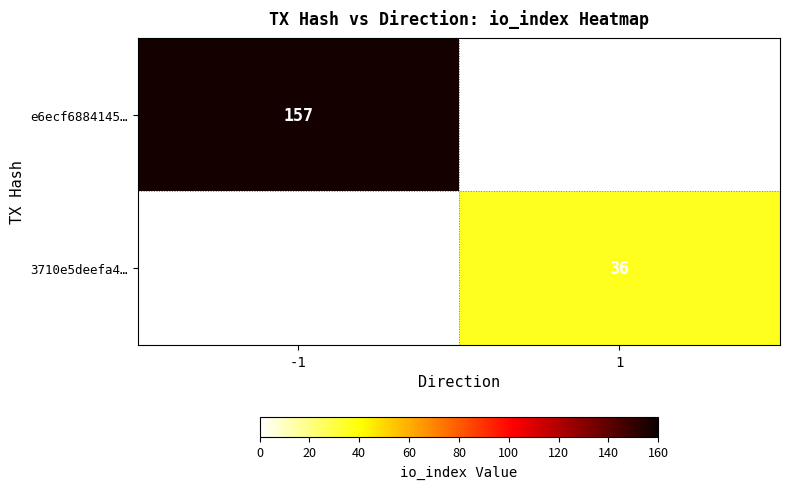

True or false: 3710e5deefa4… has a value of 36 at 1.

True